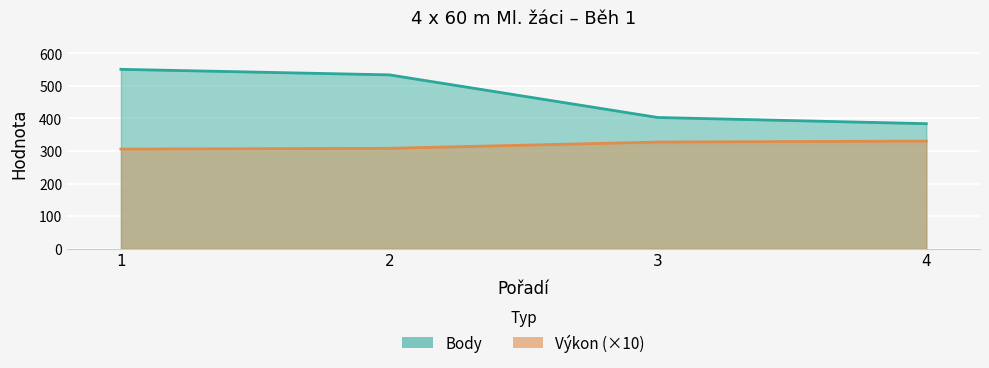

What is the difference between the maximum and second lowest values in the Výkon series?

22.3